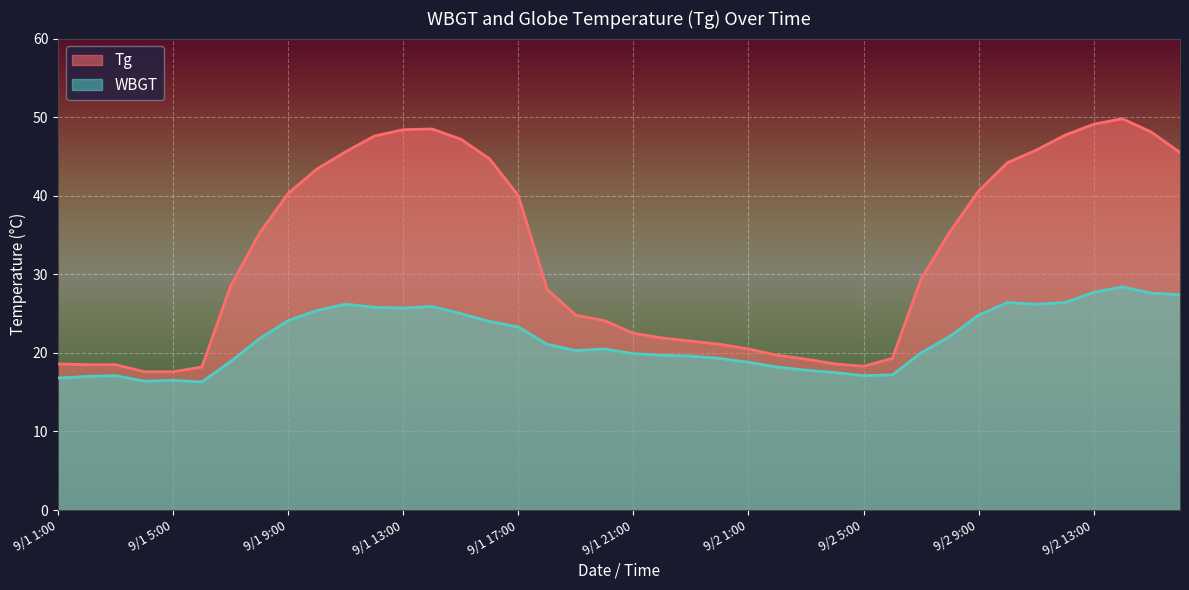

True or false: WBGT and Tg intersect in this chart.

False